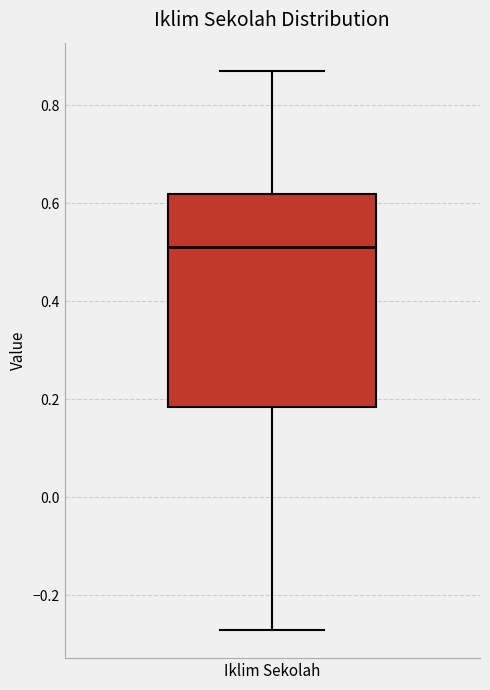

Read this box plot against the y-axis: the position of the median line, the range covered by the box, and the ends of both whiskers. The values are not printed on the chart, so give them approximately, as read against the axis.

median 0.52, box 0.18 to 0.62, whiskers -0.28 to 0.88